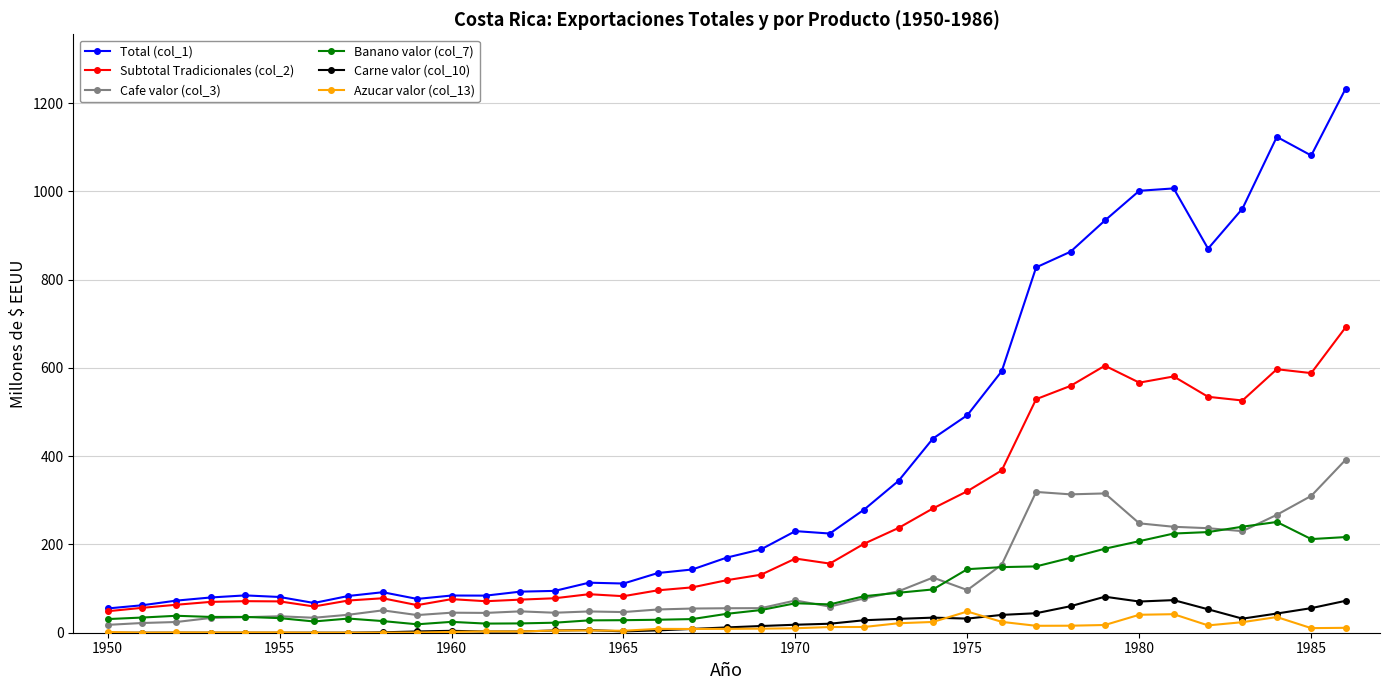

True or false: Cafe valor (col_3) has more than 2 interior local peaks.

True